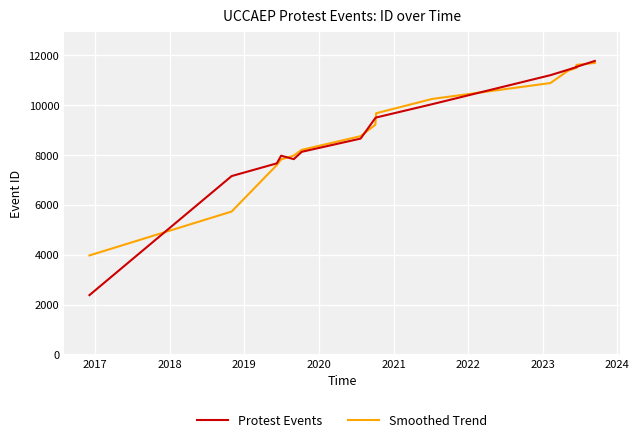

Which series has the widest spread of values?

Protest Events